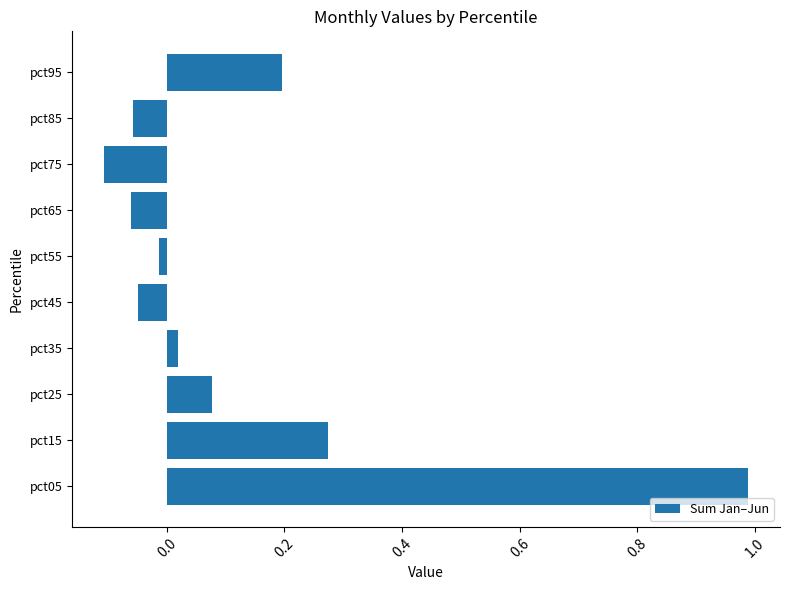

The value at pct95 is 0.2. True or false?

True